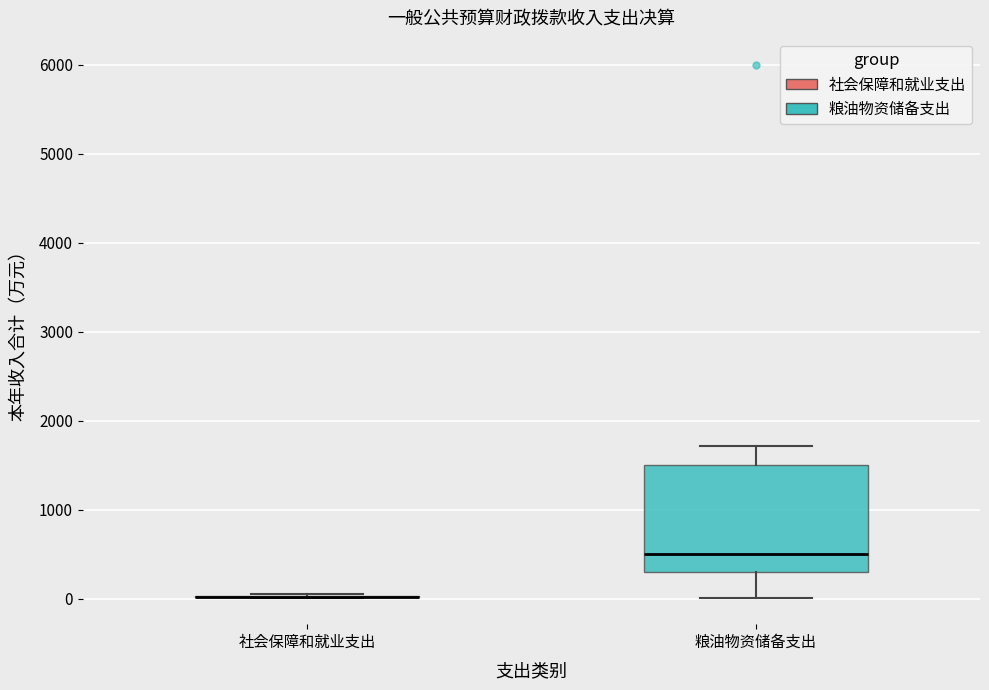

Reading left to right, read every box against the y-axis: the position of its median line, the range the box covers, and the ends of its whiskers. The values are not printed on the chart, so give them approximately, as read against the axis.

社会保障和就业支出: box collapsed to a line at 0, whiskers 0 to 0
粮油物资储备支出: median 500, box 300 to 1500, whiskers 0 to 1700